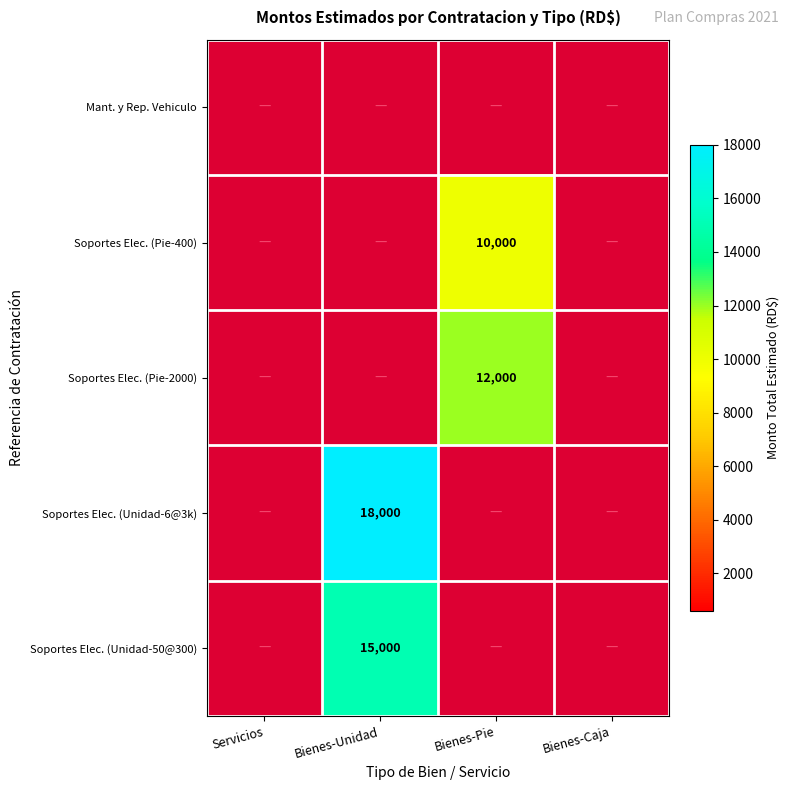

True or false: Soportes Elec. (Unidad-50@300) has a value of 3943 at Bienes-Unidad.

False